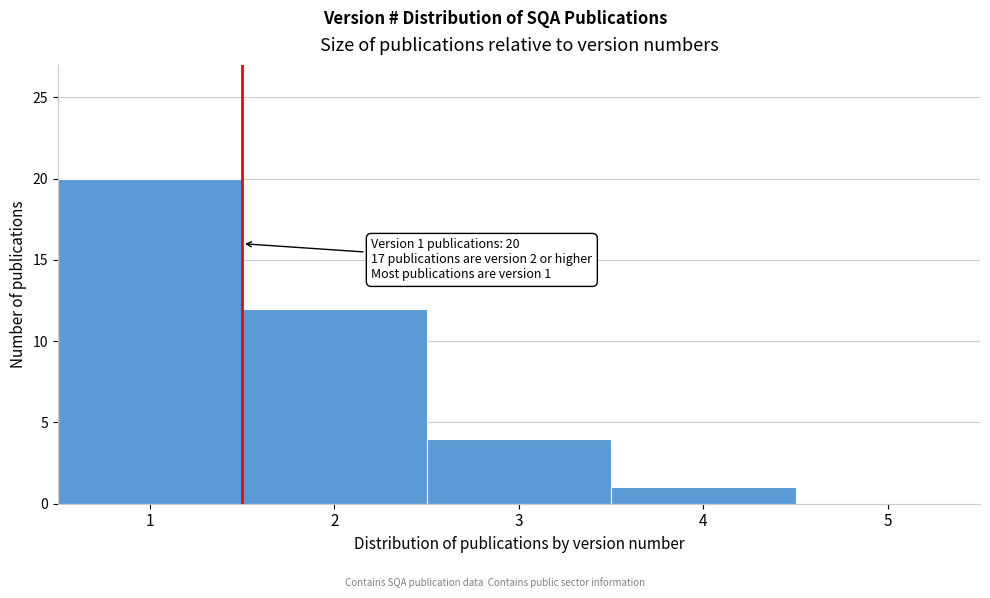

Over which range of the x-axis is the bar tallest?

0.5 to 1.5